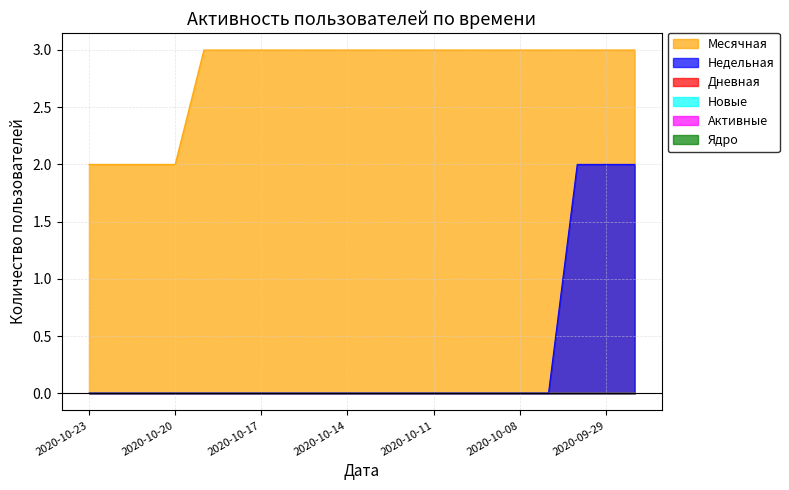

True or false: Дневная has more than 1 points higher than both neighbors.

False